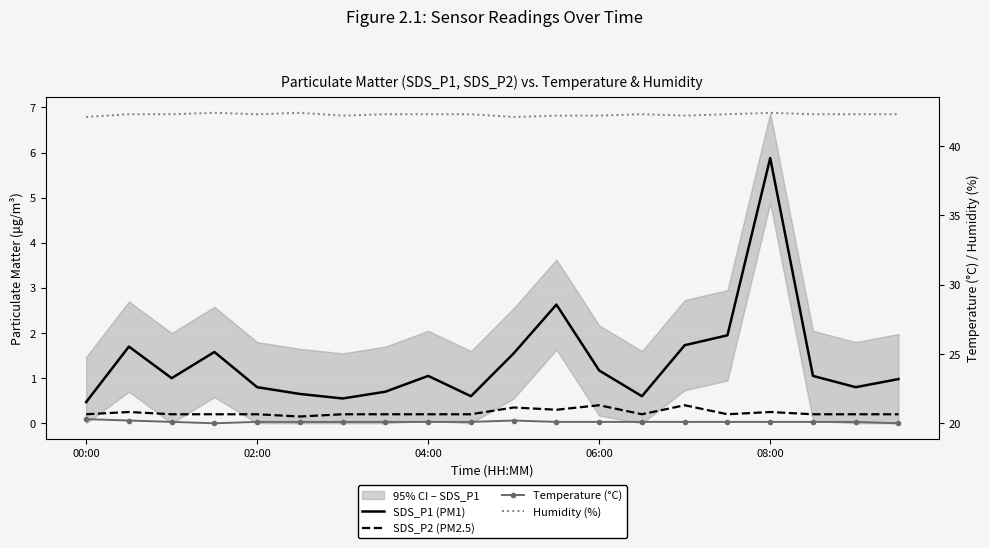

Is this an area chart (filled region under the line)?

No